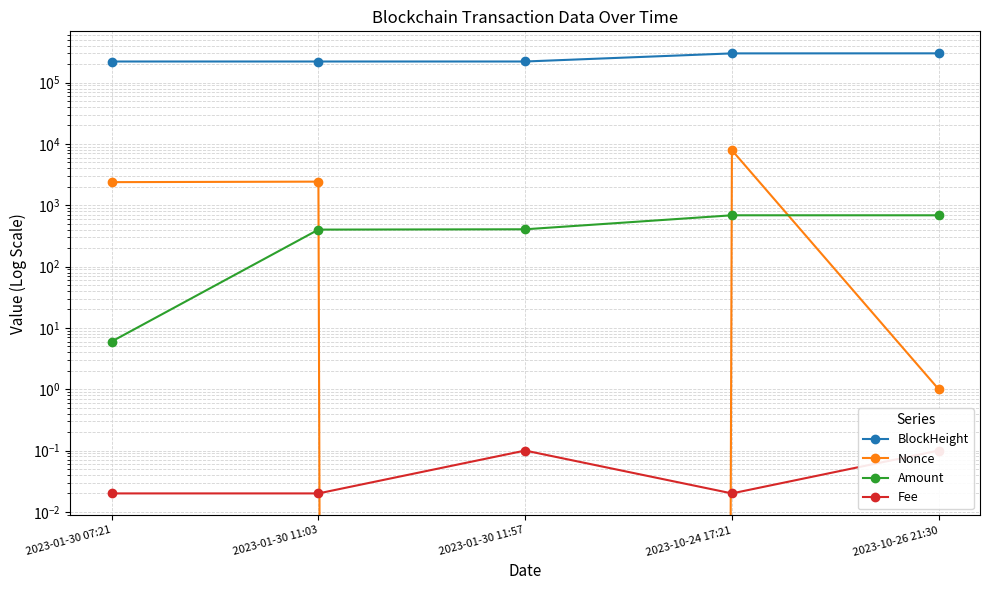

List the labels in order of Amount value, smallest first.

2023-01-30 07:21, 2023-01-30 11:03, 2023-01-30 11:57, 2023-10-26 21:30, 2023-10-24 17:21